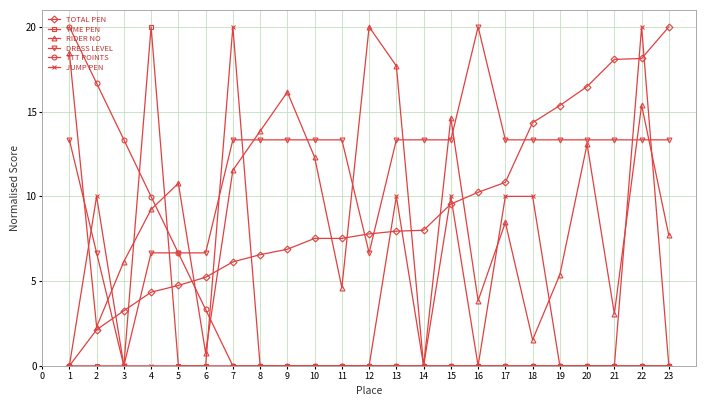

At which category is the sum across all series the highest?

22